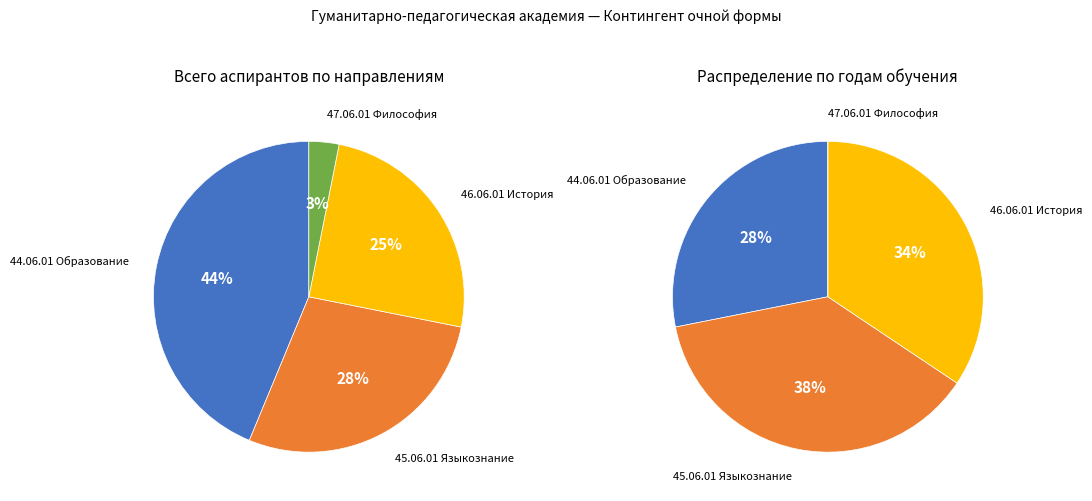

Which category has the biggest portion of the pie?

44.06.01 Образование и педагогические